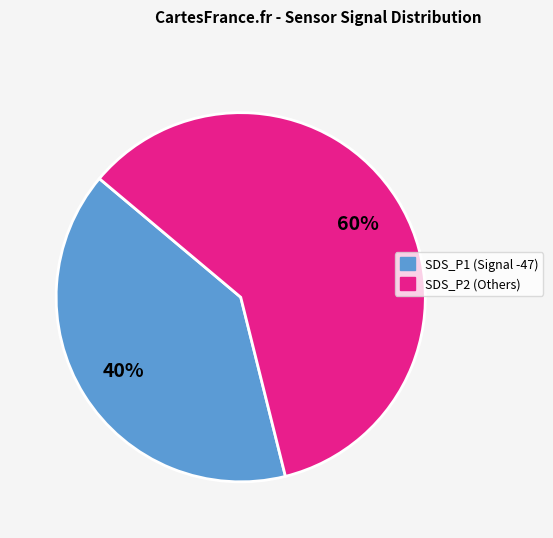

Does any single category account for the majority?

Yes